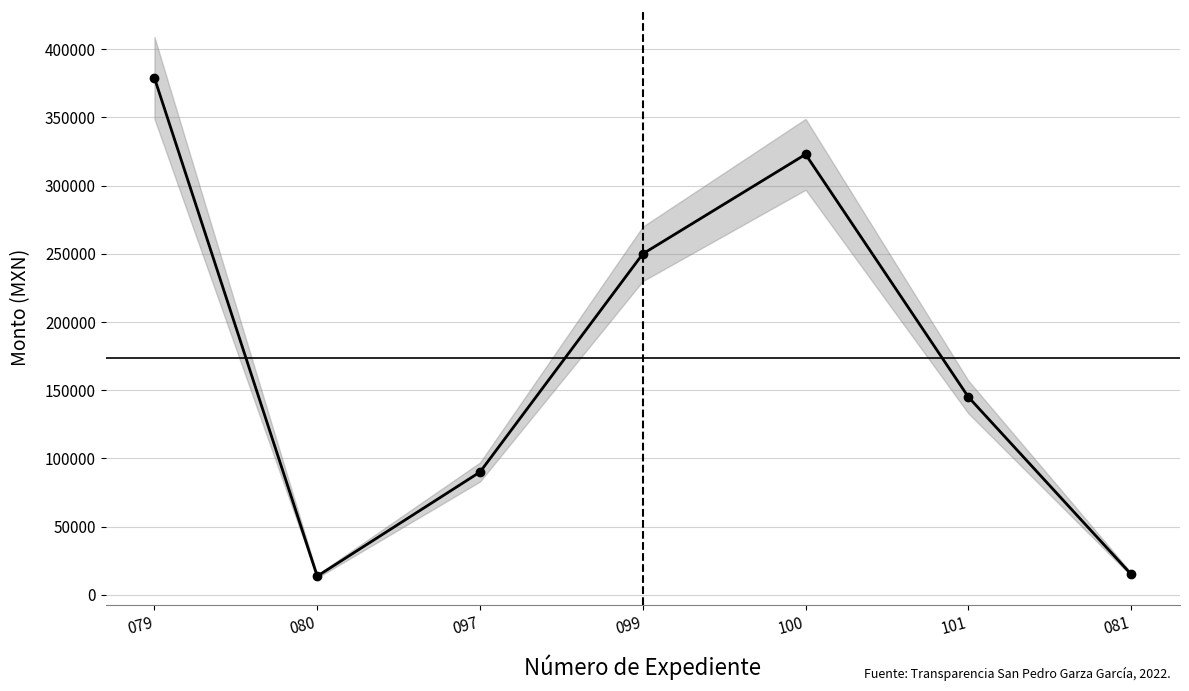

What is the ratio of the value at 099 to the value at 097?

2.8